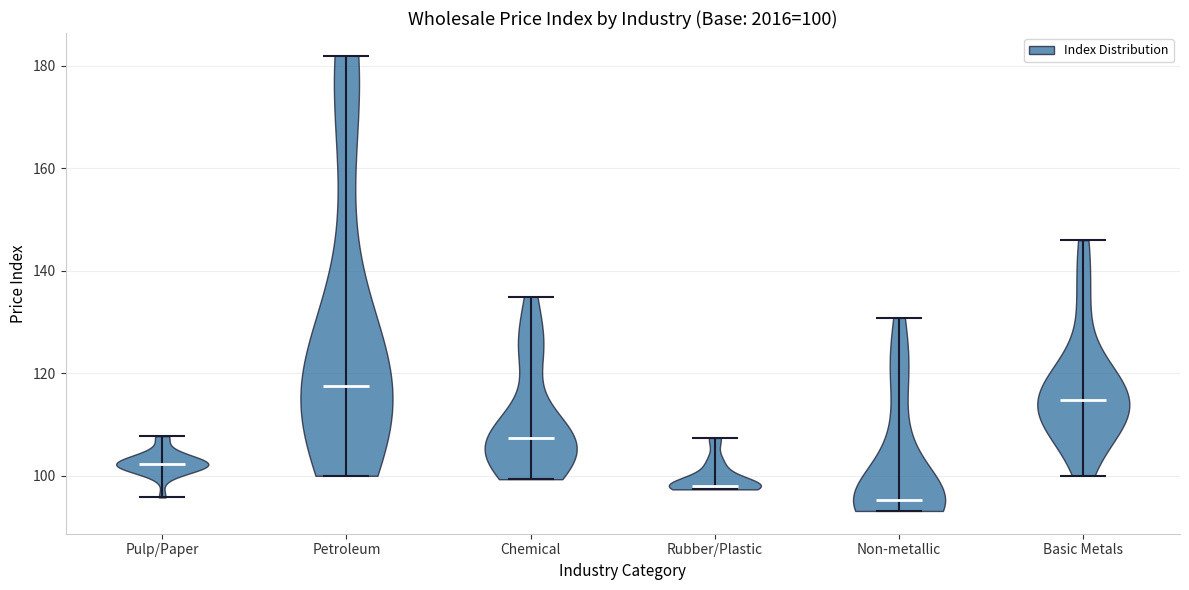

Which violin has the highest median line?

Petroleum